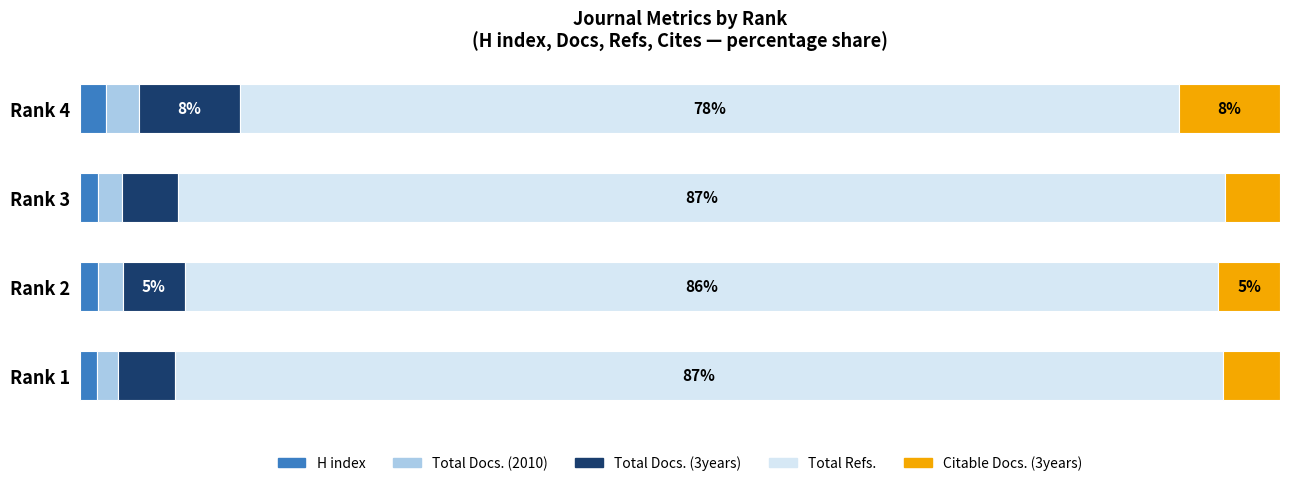

What are all the series names shown in the legend?

H index, Total Docs. (2010), Total Docs. (3years), Total Refs., Citable Docs. (3years)